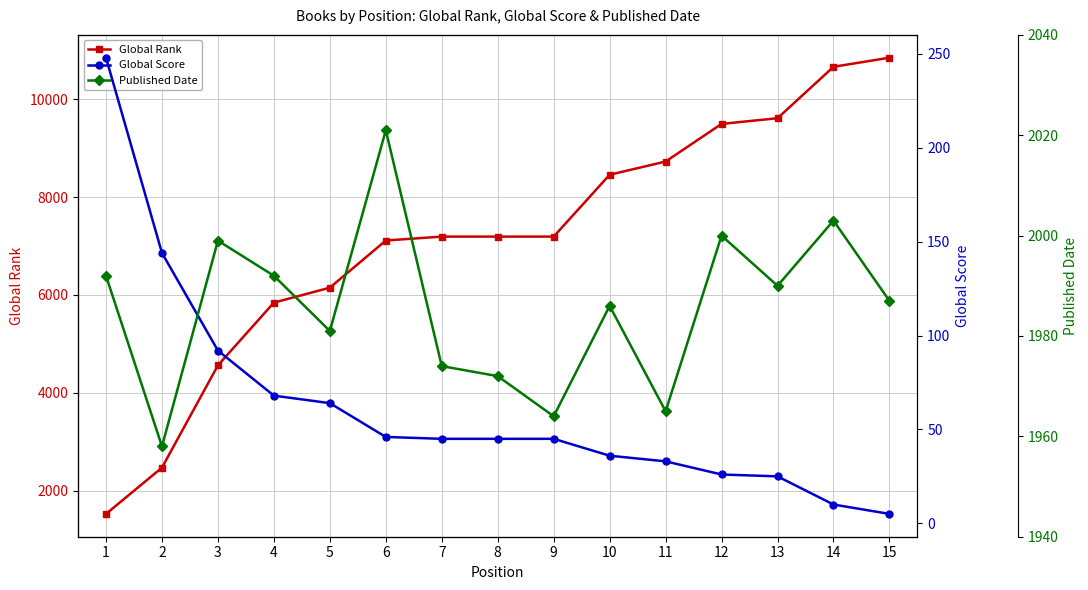

True or false: Global Rank and Published Date cross at least once.

True